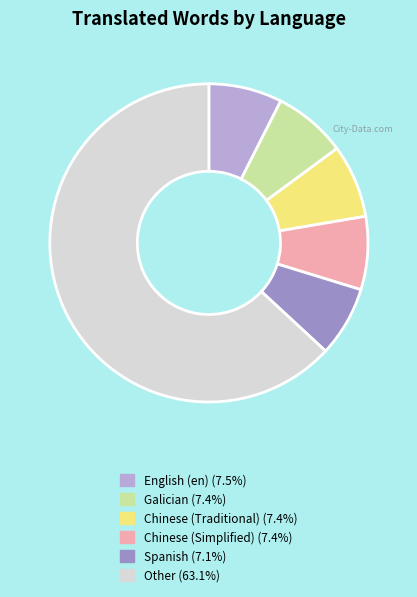

Does any single category account for the majority?

Yes